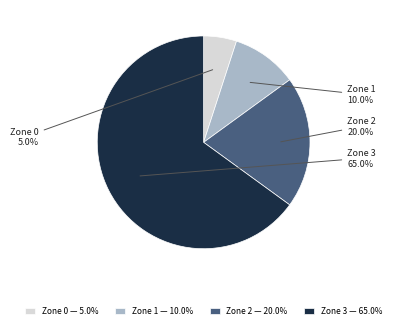

Approximately how many times larger is the value at Zone 3 compared to Zone 1?

6.5